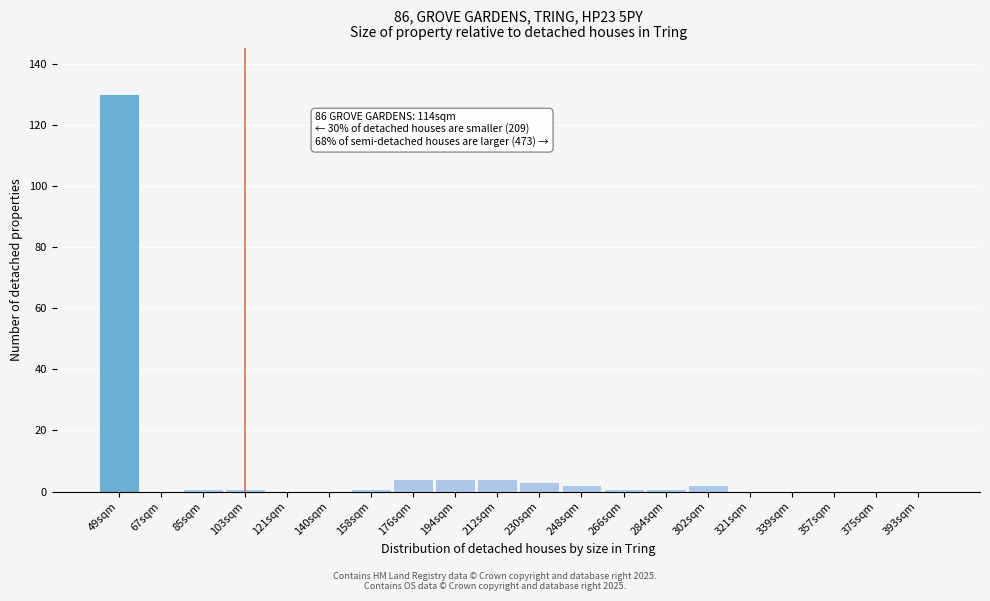

Reading right to left, list all the values displayed in this chart.

393sqm=0	375sqm=0	357sqm=0	339sqm=0	321sqm=0	302sqm=2	284sqm=1	266sqm=1	248sqm=2	230sqm=3	212sqm=4	194sqm=4	176sqm=4	158sqm=1	140sqm=0	121sqm=0	103sqm=1	85sqm=1	67sqm=0	49sqm=130